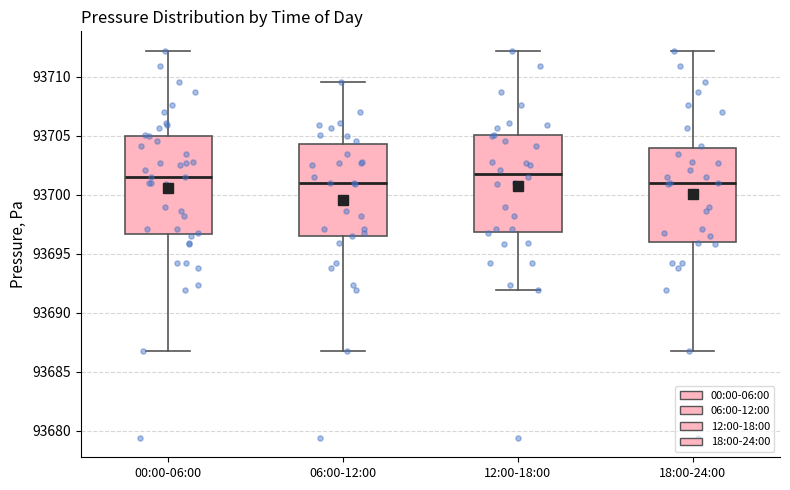

Where is the upper edge of the box for 00:00-06:00 on the y-axis? The values are not printed on the chart, so give them approximately, as read against the axis.

93705.0